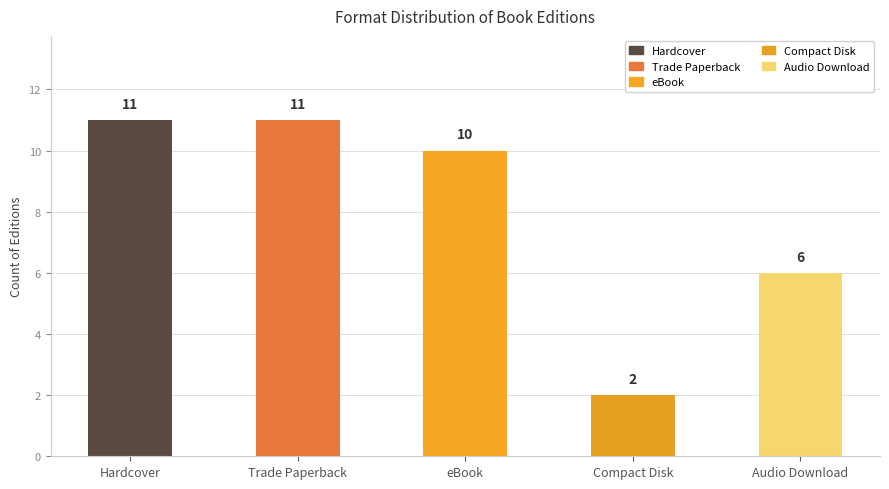

How many series are shown in this chart?

1